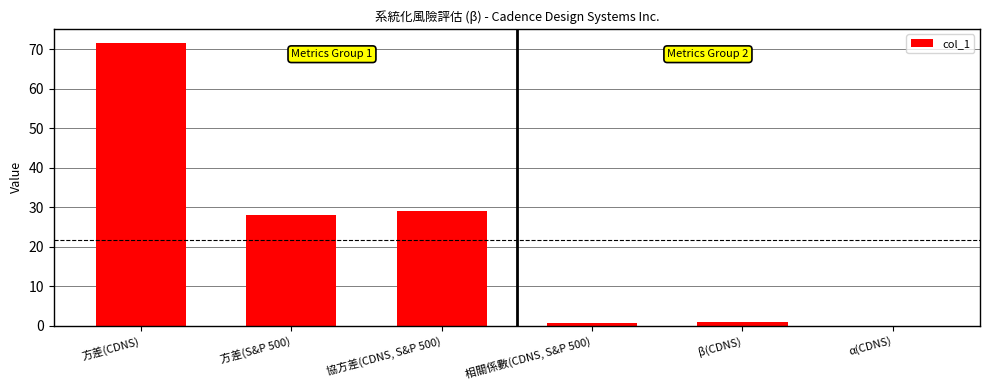

Does the chart contain stacked bars?

No